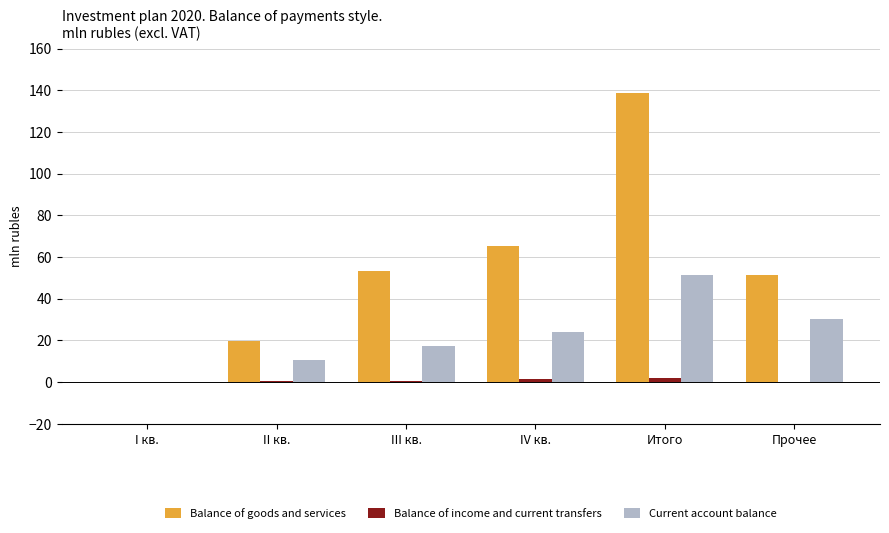

Which series has the largest total across all categories?

Balance of goods and services